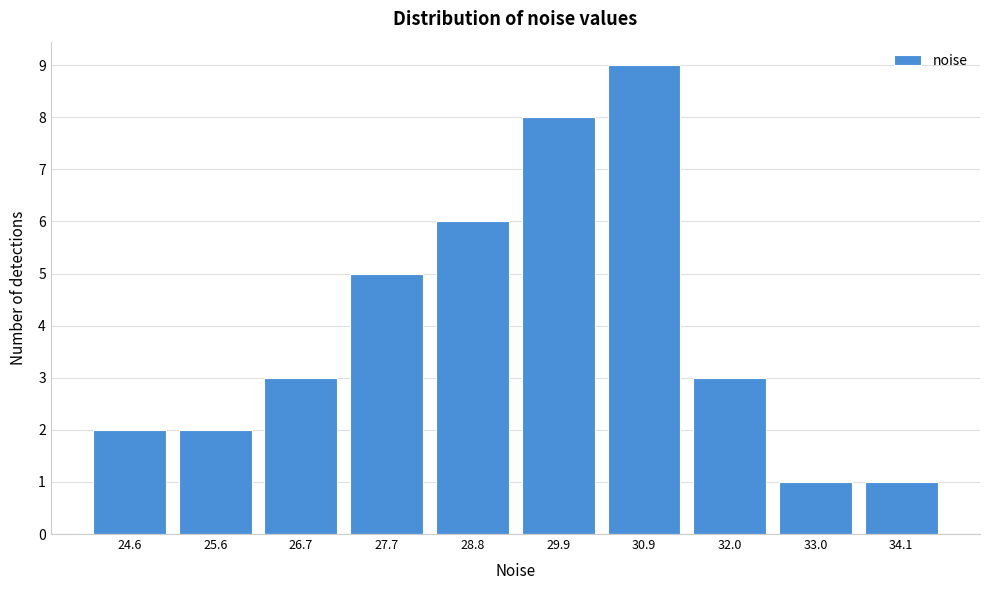

Reading right to left, transcribe all the data shown in this chart.

34.1=1	33.0=1	32.0=3	30.9=9	29.9=8	28.8=6	27.7=5	26.7=3	25.6=2	24.6=2